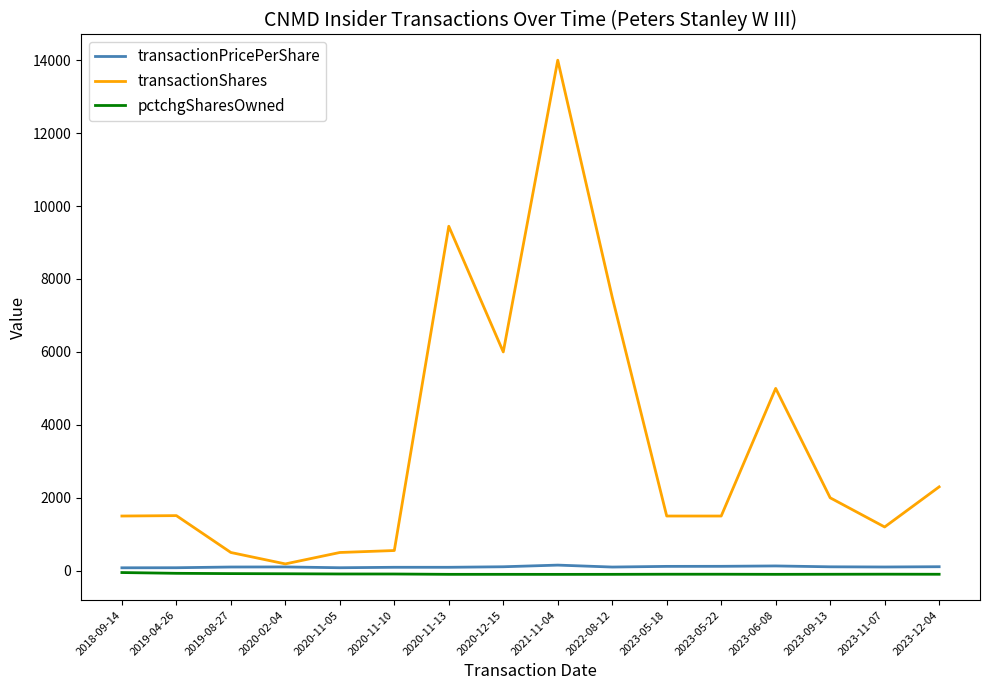

Count the number of data series in this chart.

3